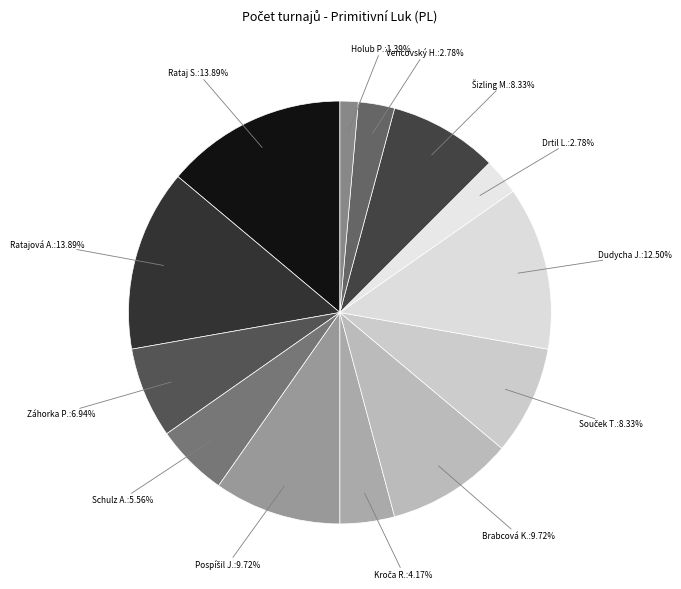

Which slice is the largest?

Rataj Stanislav